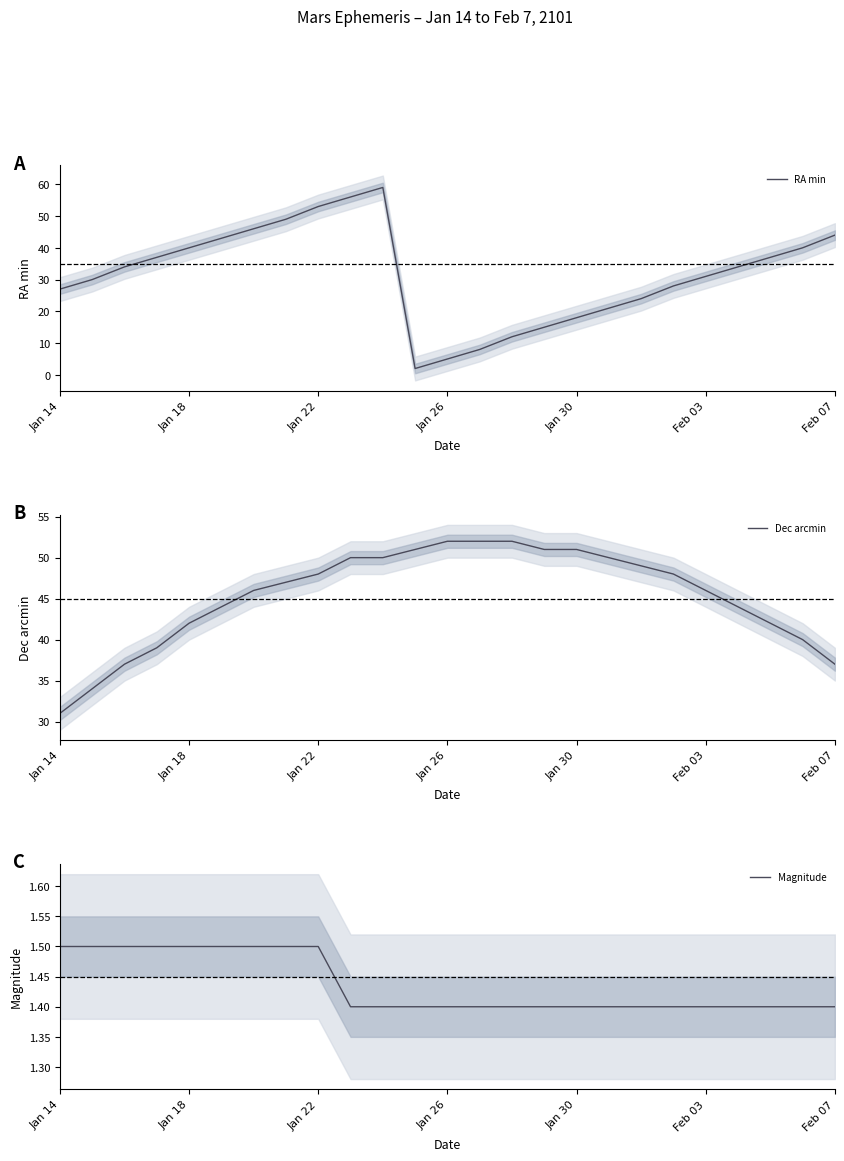

What is the maximum value shown in the chart?

59.0